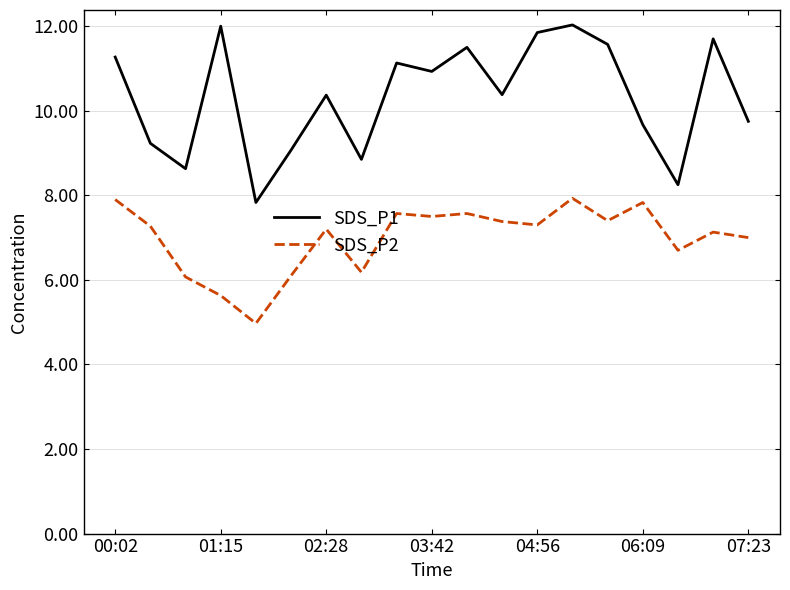

Which series has the largest total across all categories?

SDS_P1